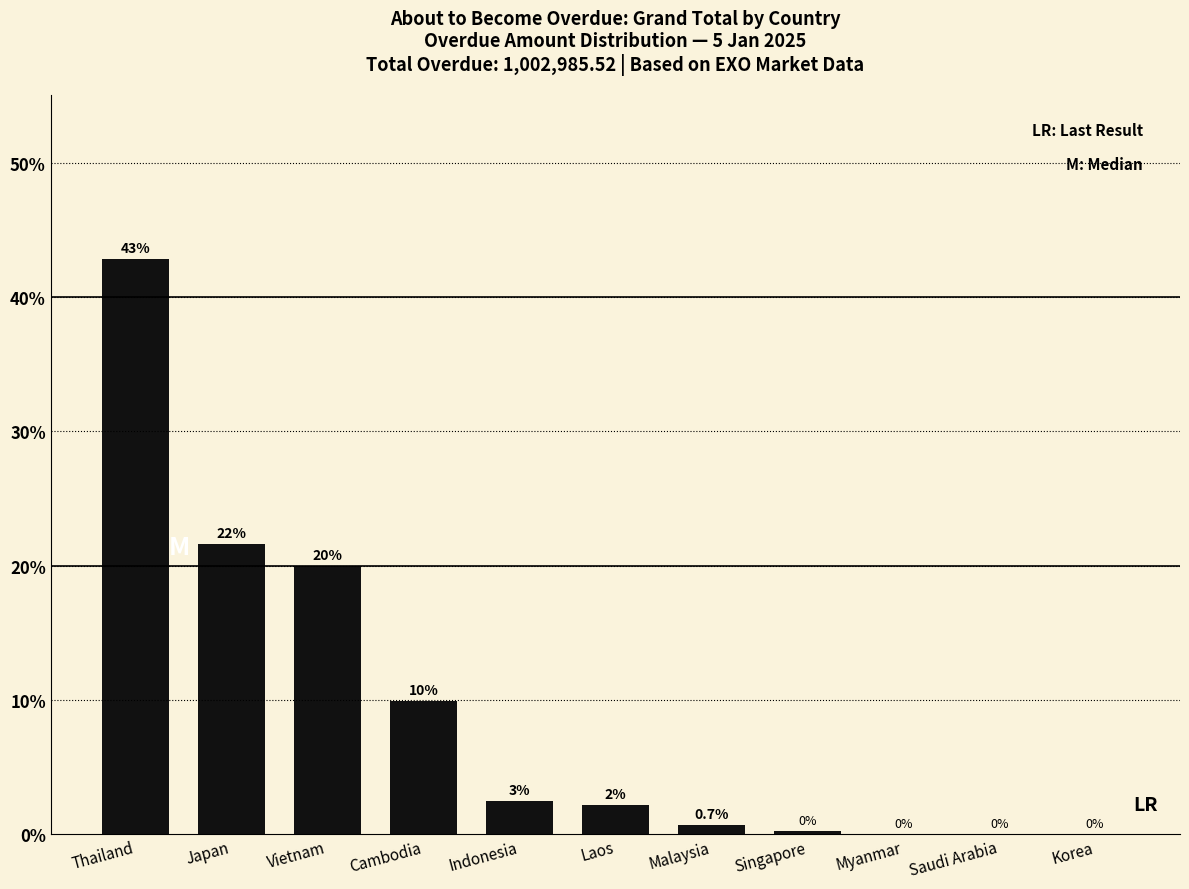

Where does the data first go above 2?

Thailand